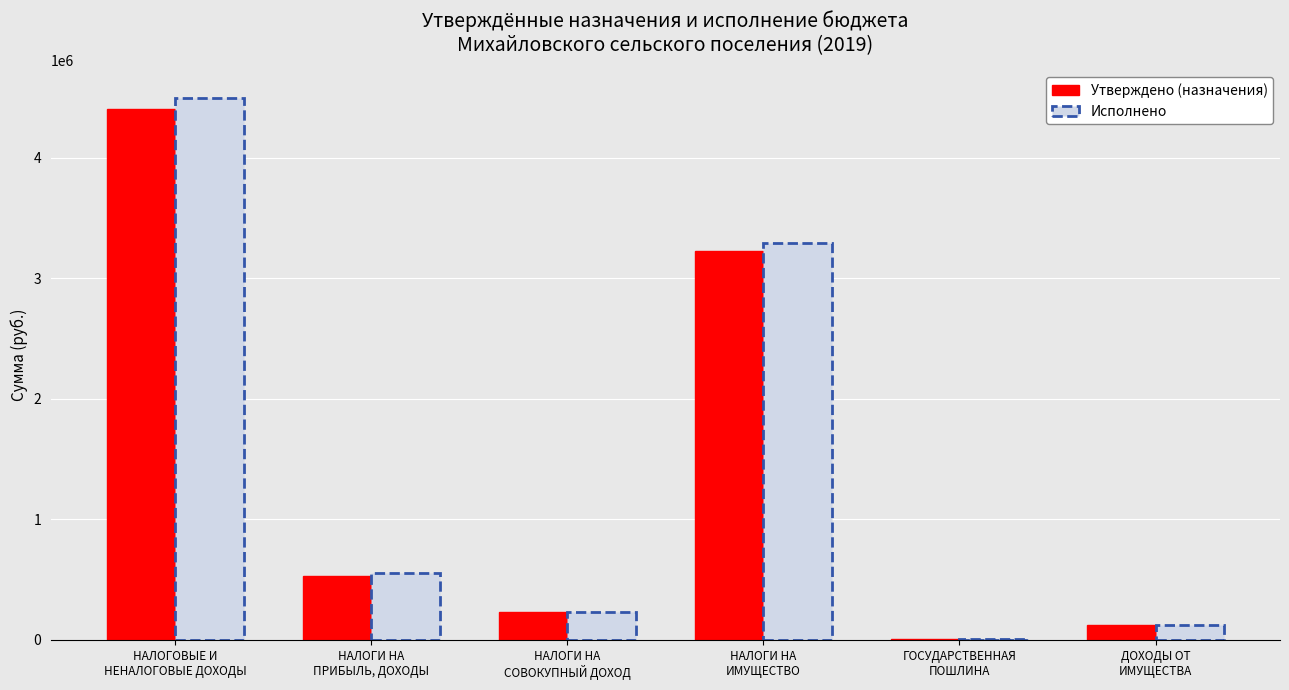

Does the chart contain stacked bars?

No